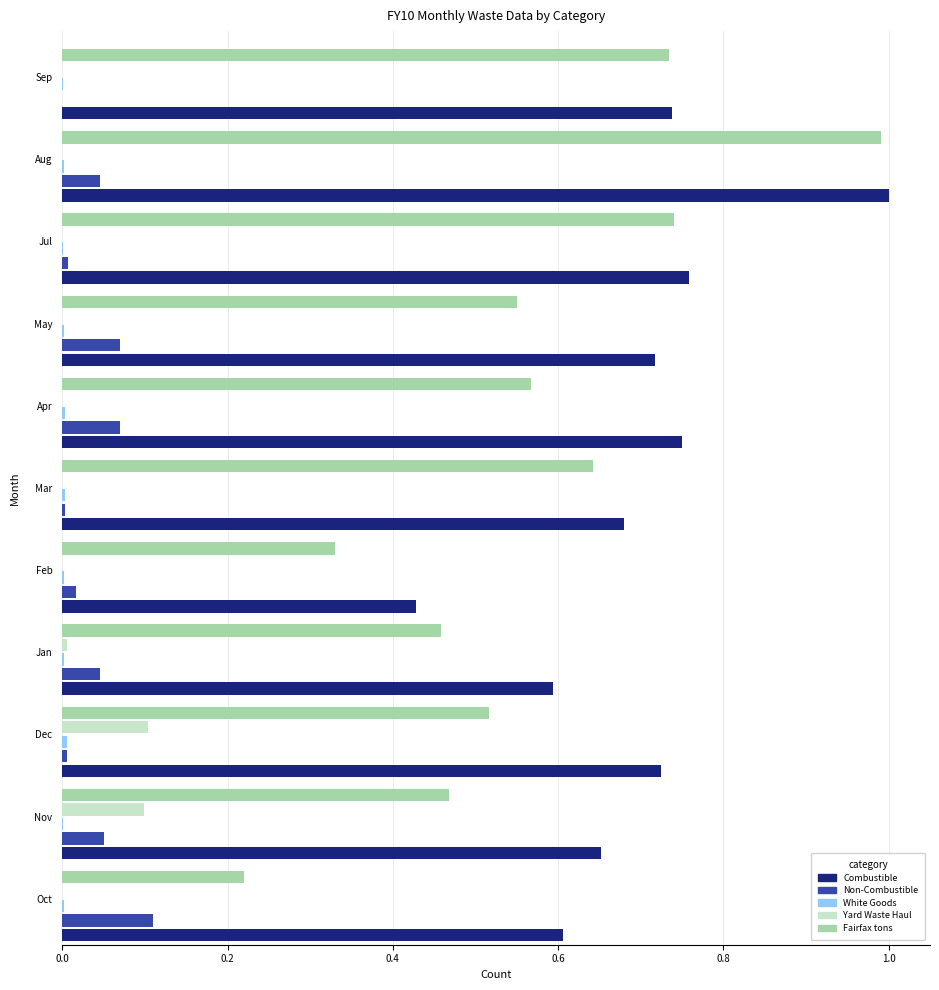

The value of Combustible at May is 1.2. True or false?

False